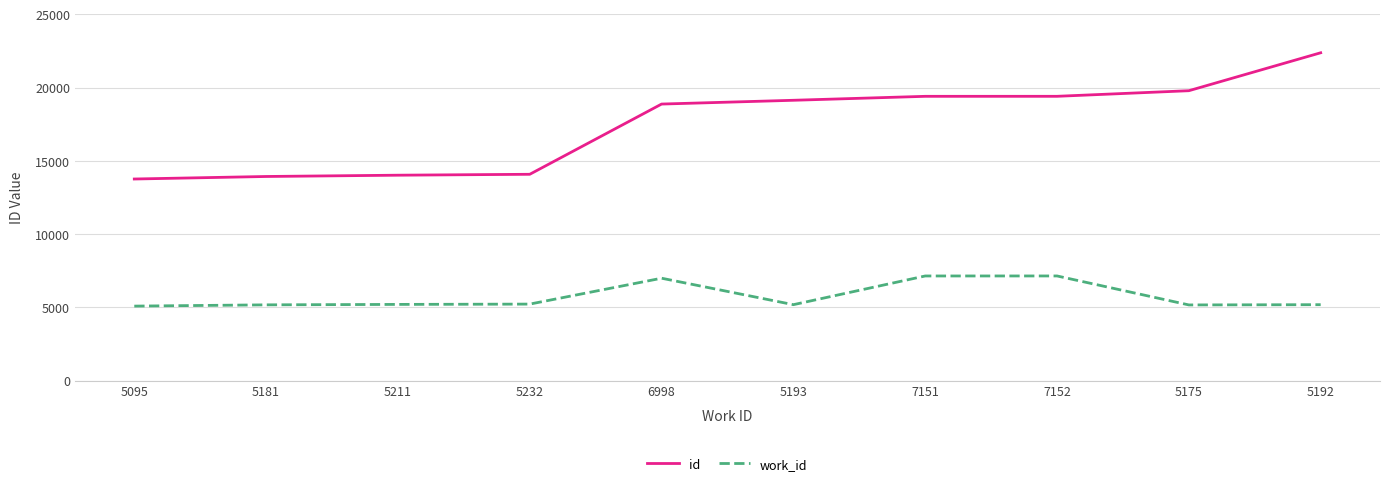

What is the minimum value for id?

13766